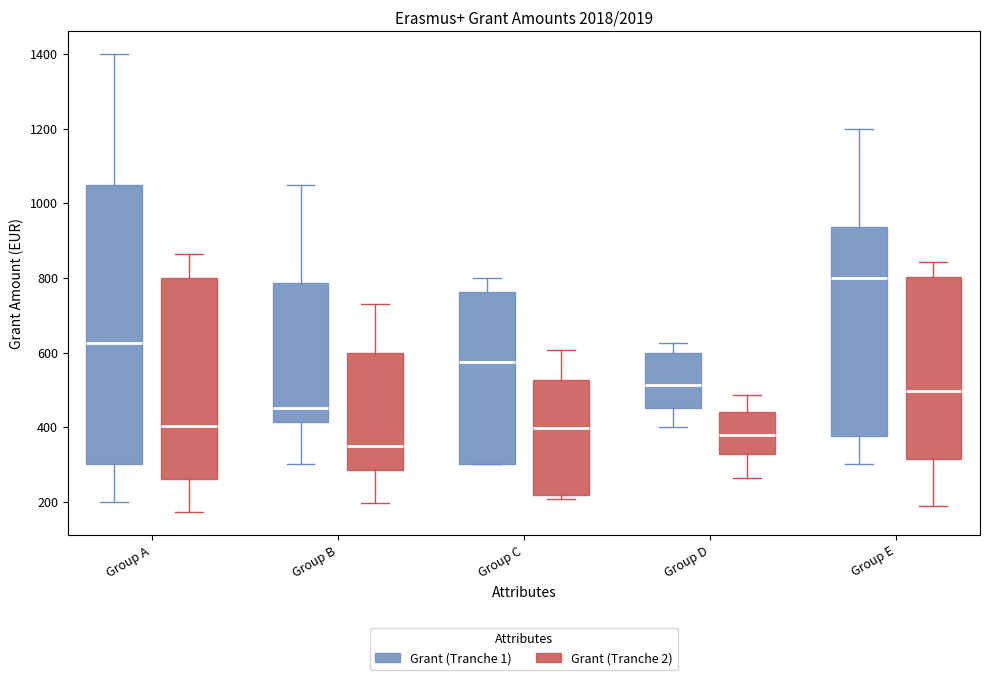

Which box is the tallest, from its lower edge to its upper edge?

Group A (Grant (Tranche 1))